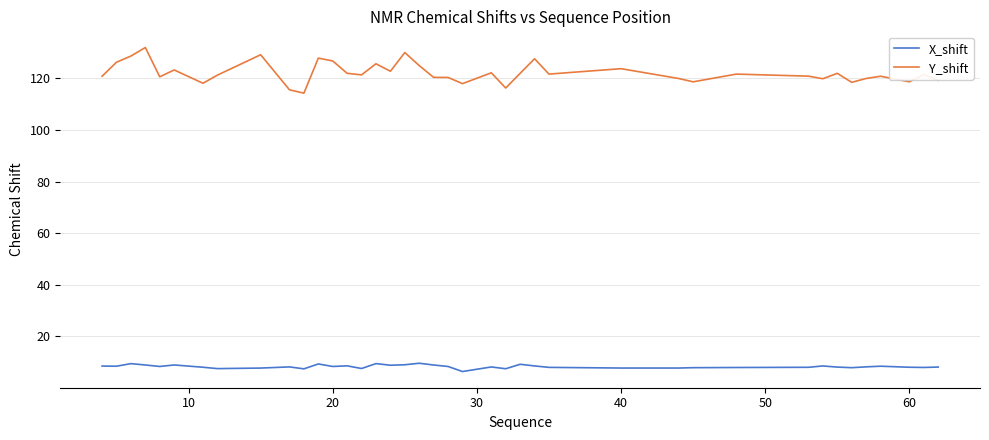

List the series in order of their overall mean, highest first.

Y_shift, X_shift